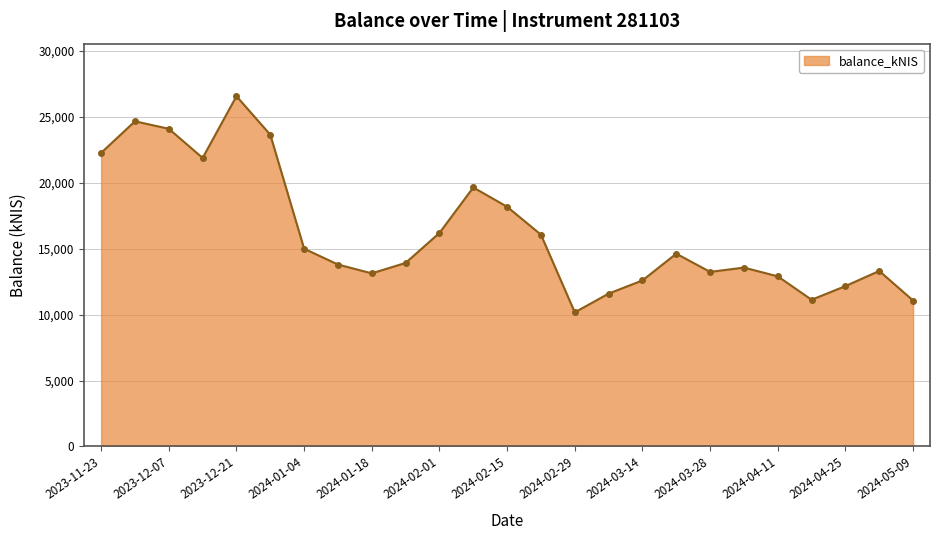

What is the difference between the maximum and second lowest values?

15499.5